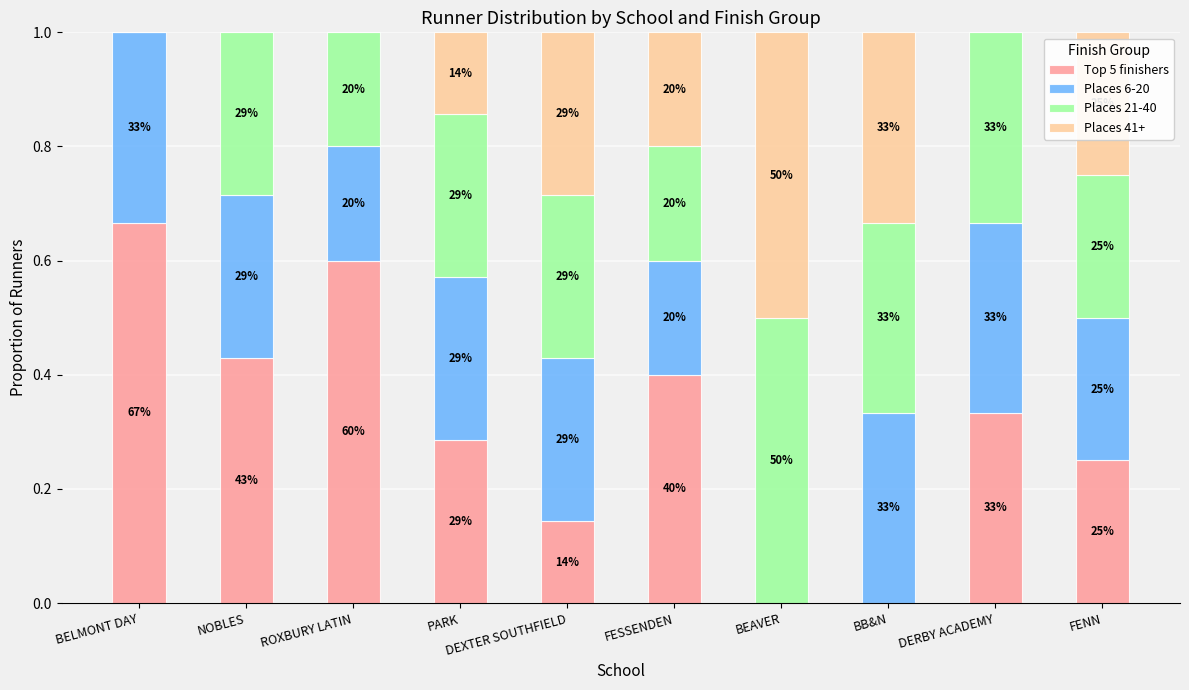

What position from the right is BEAVER?

4